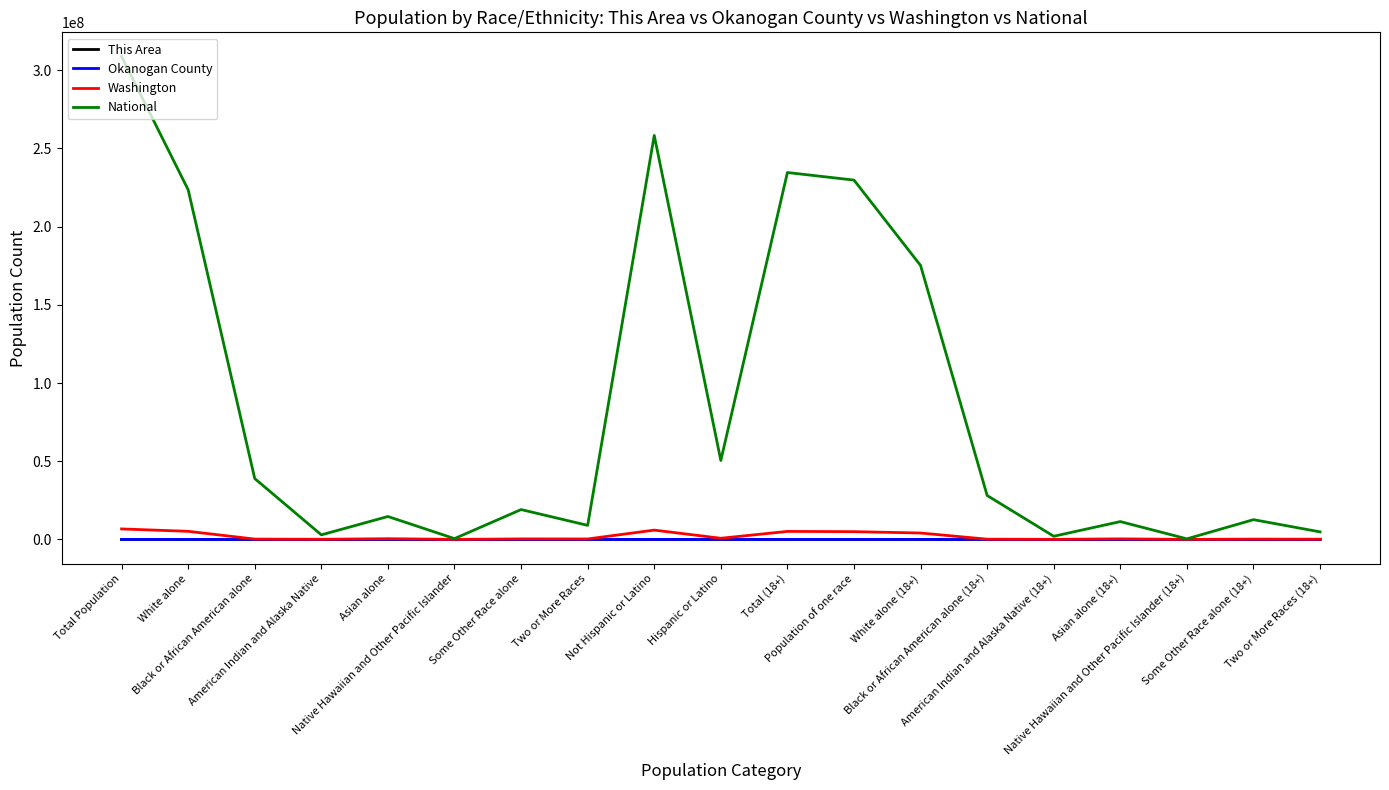

Which series has the widest spread of values?

National